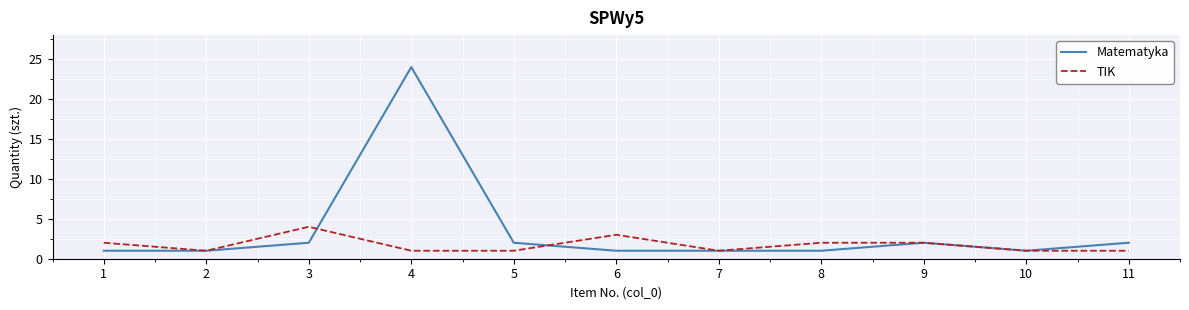

How many TIK values are between 1 and 2?

9